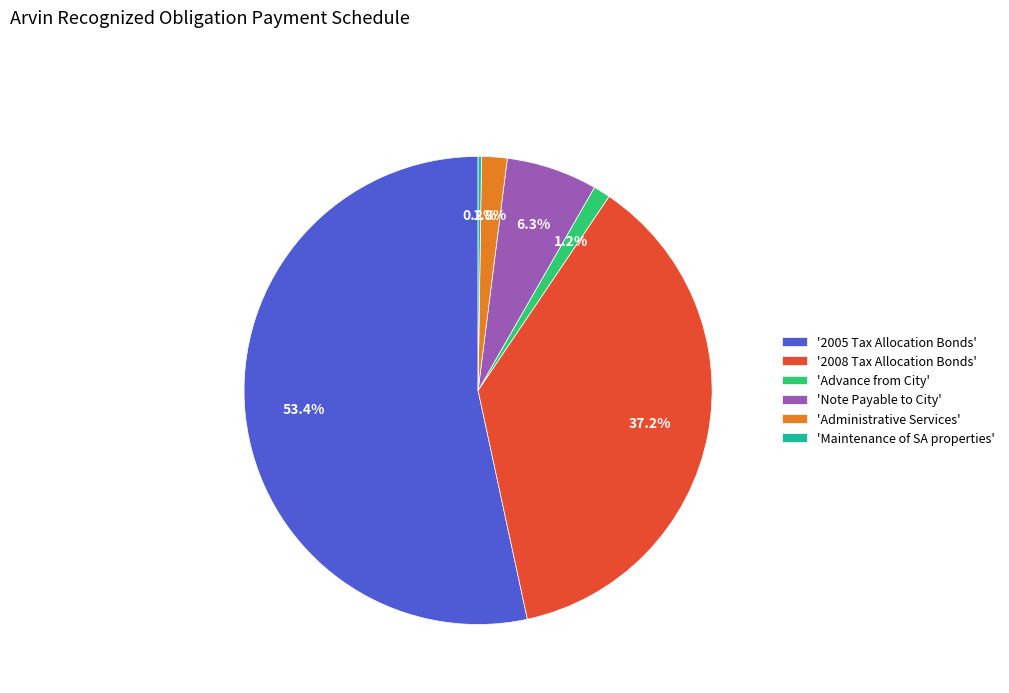

Between 'Administrative Services' and 'Advance from City', which is larger?

'Administrative Services'